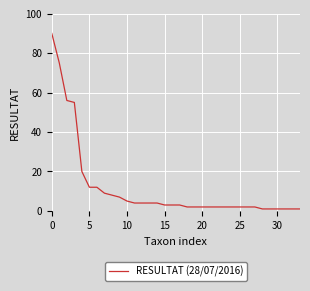

What is the difference between the maximum and minimum values?

89